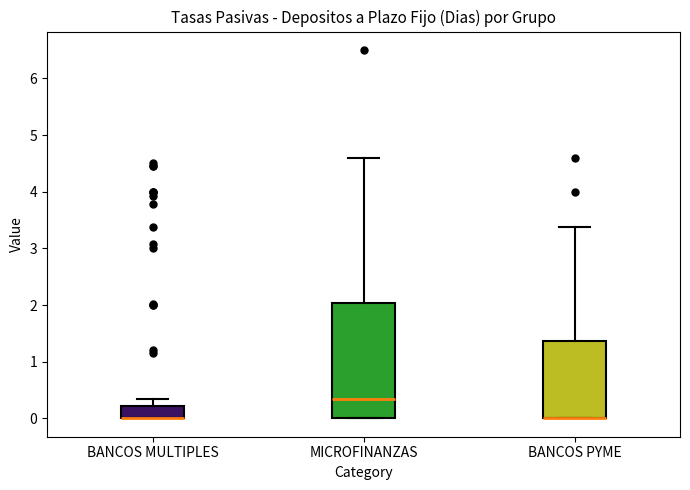

Which box is the tallest, from its lower edge to its upper edge?

MICROFINANZAS